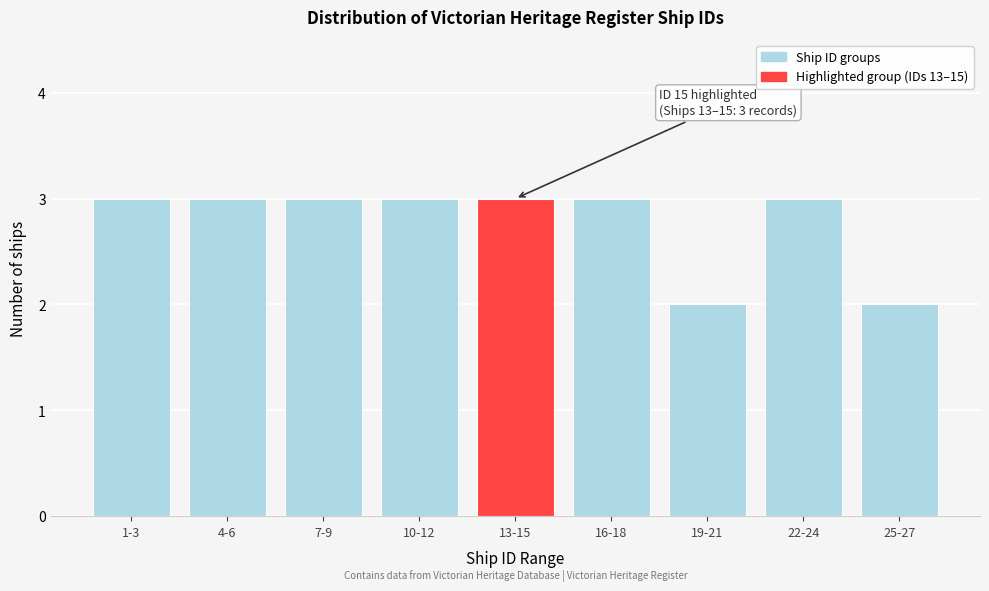

Reading left to right, what are all the values shown in this chart?

1-3=3	4-6=3	7-9=3	10-12=3	13-15=3	16-18=3	19-21=2	22-24=3	25-27=2